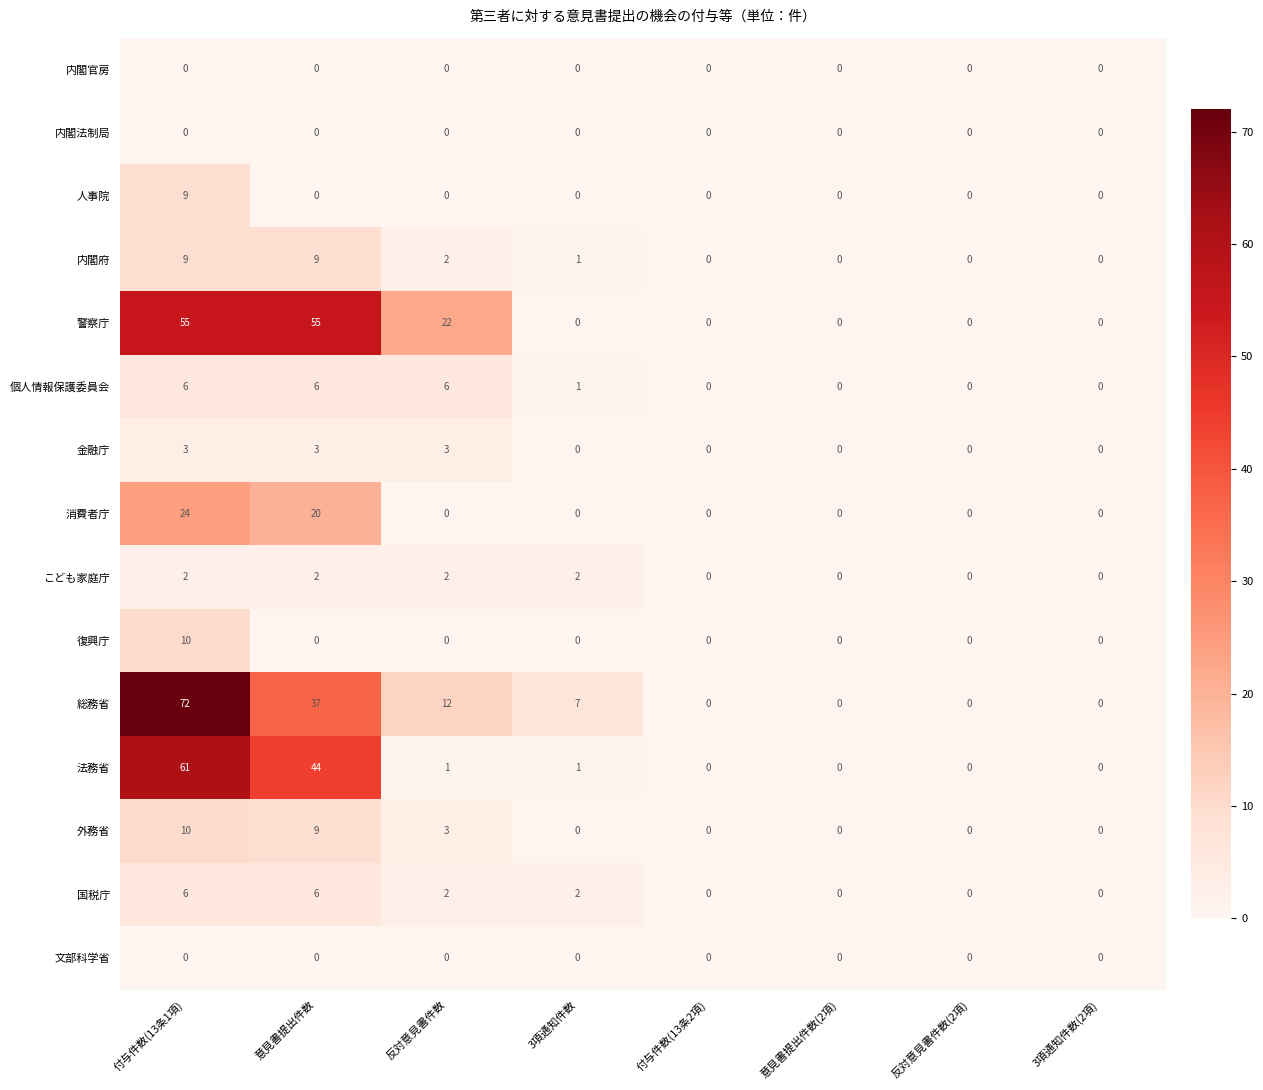

Where is 個人情報保護委員会 nearest to the value 3?

3項通知件数